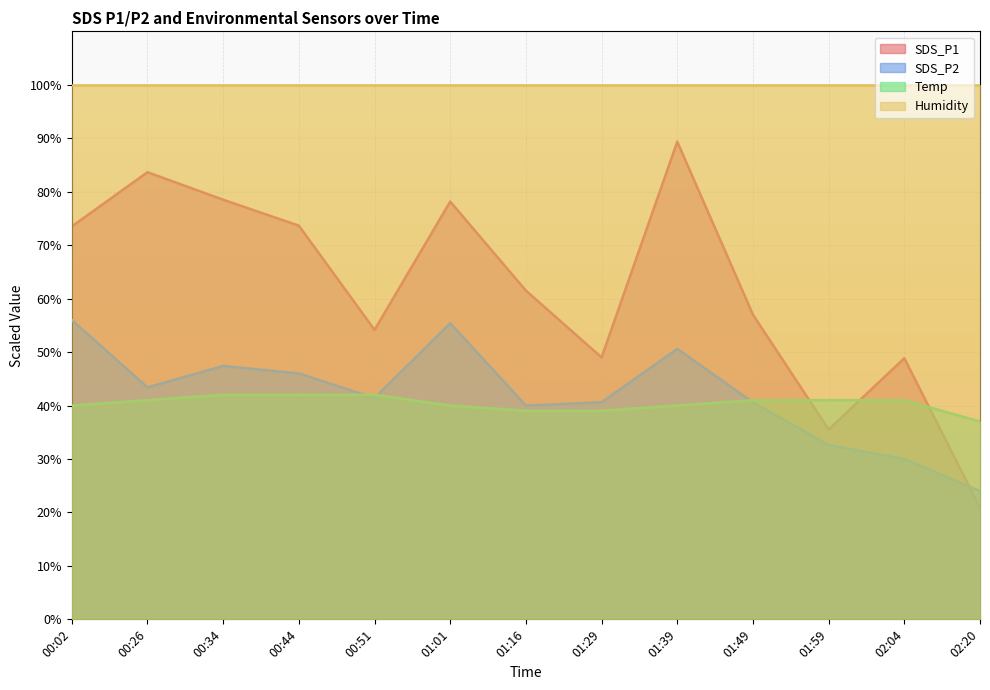

List the series in order of their peak value, lowest first.

Temp, SDS_P2, SDS_P1, Humidity